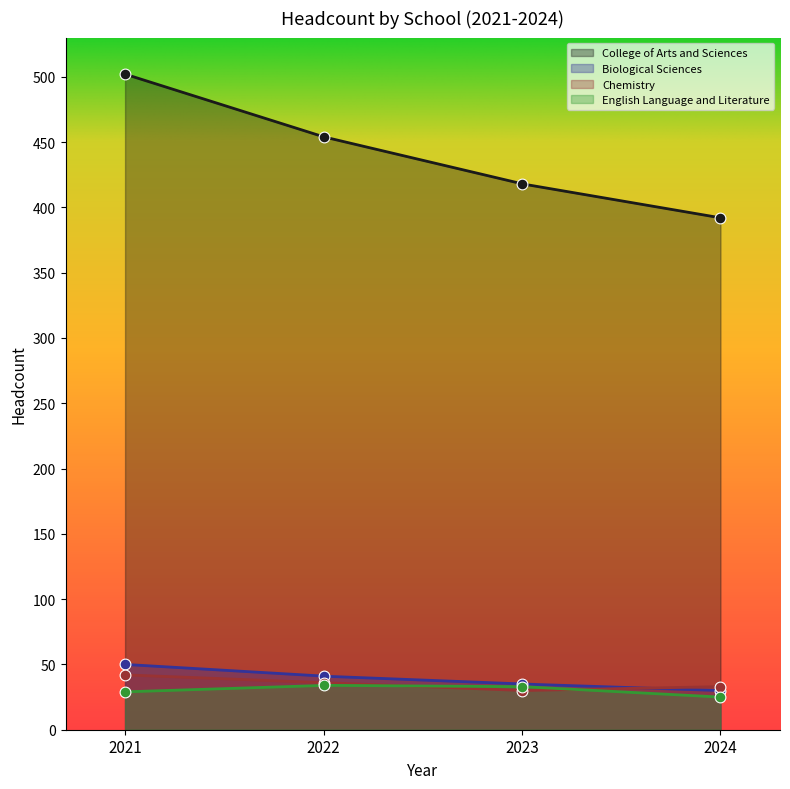

Which series reaches the maximum Y coordinate?

College of Arts and Sciences